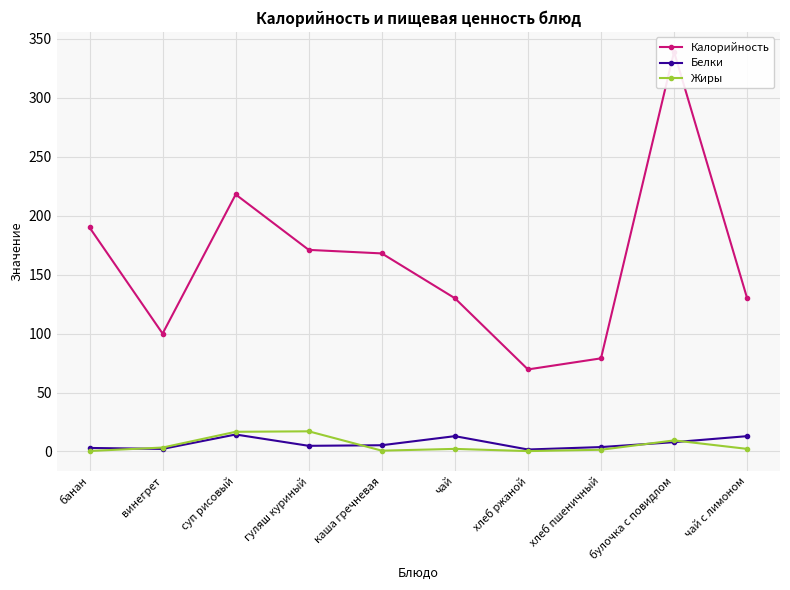

At which category does Калорийность reach its first local peak?

суп рисовый